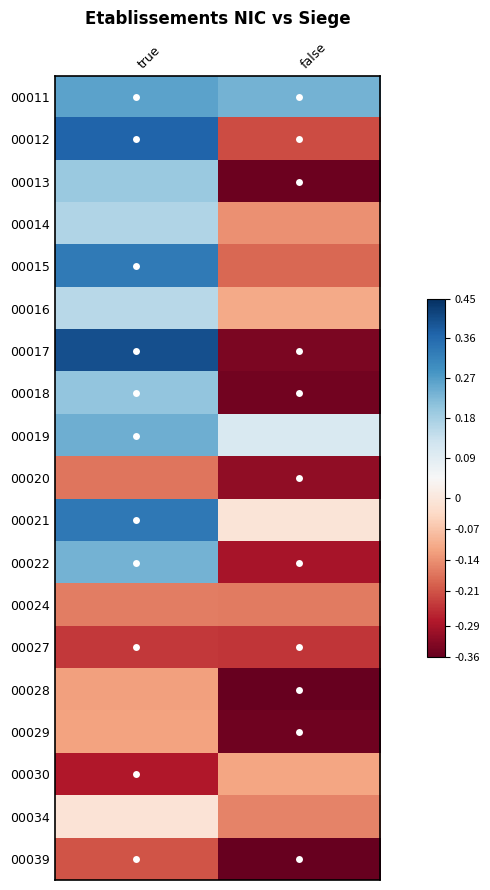

Count the number of data series in this chart.

19